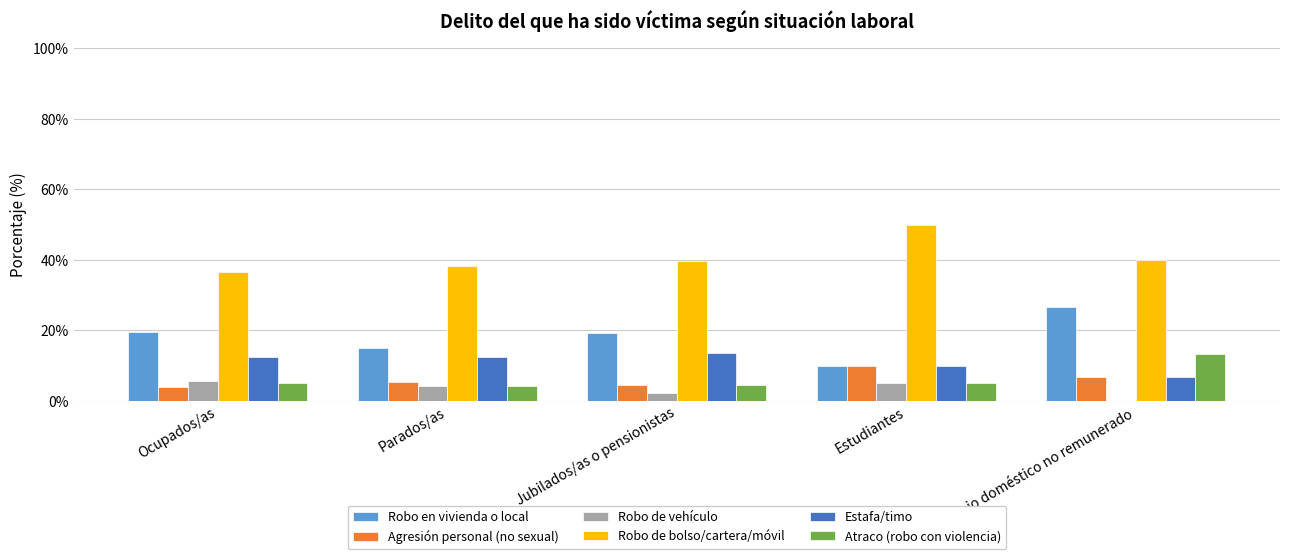

How many positive values does the Robo de vehículo series have?

4